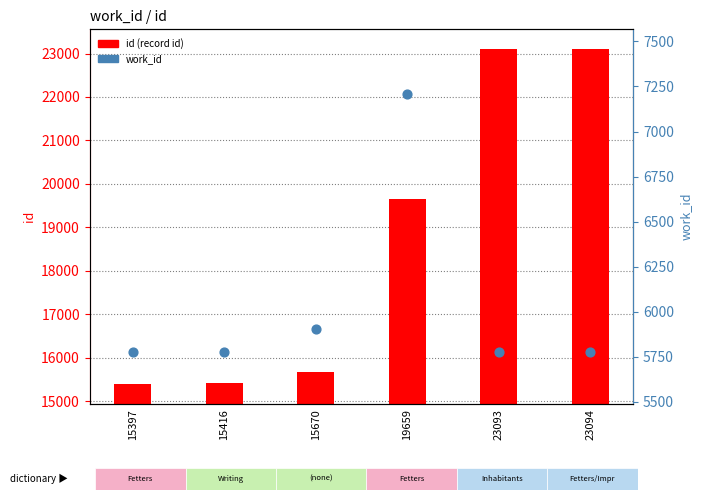

What are all the series names shown in the legend?

id (record id), work_id